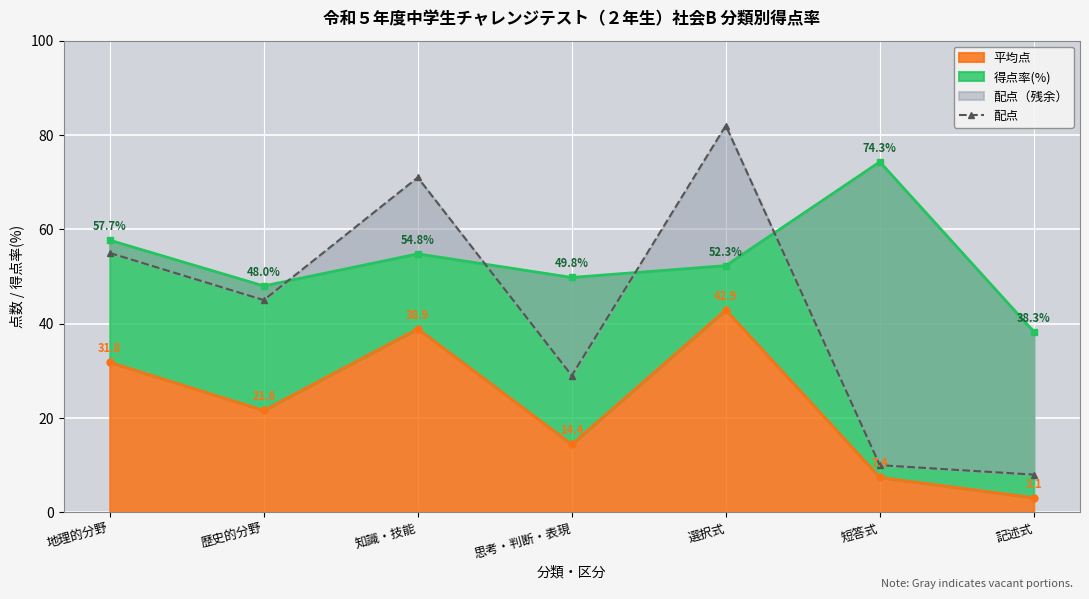

What is the sum of all values?

300